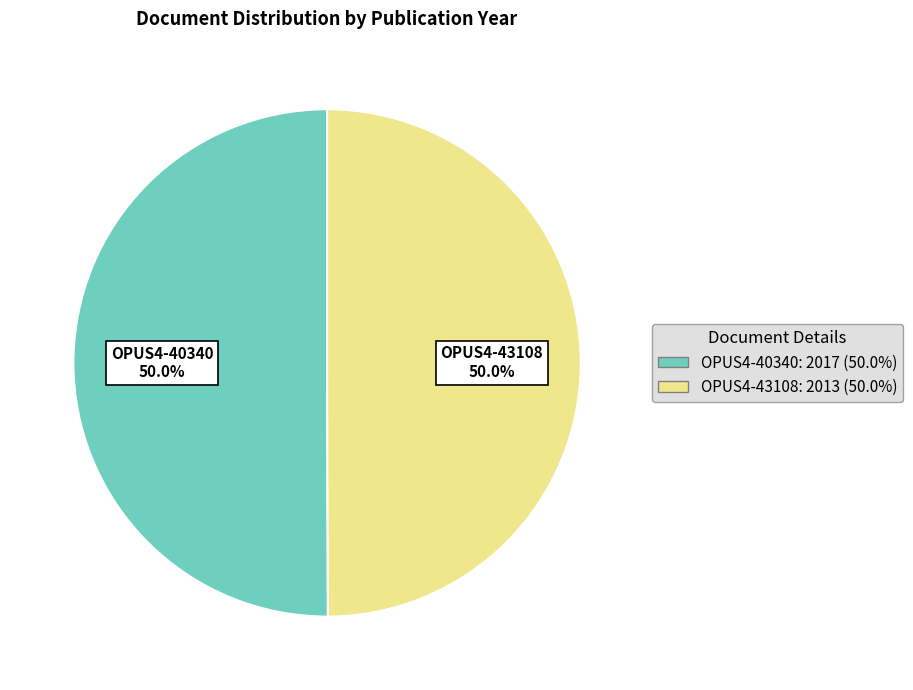

Combined, do OPUS4-40340 and OPUS4-43108 account for over 50%?

Yes